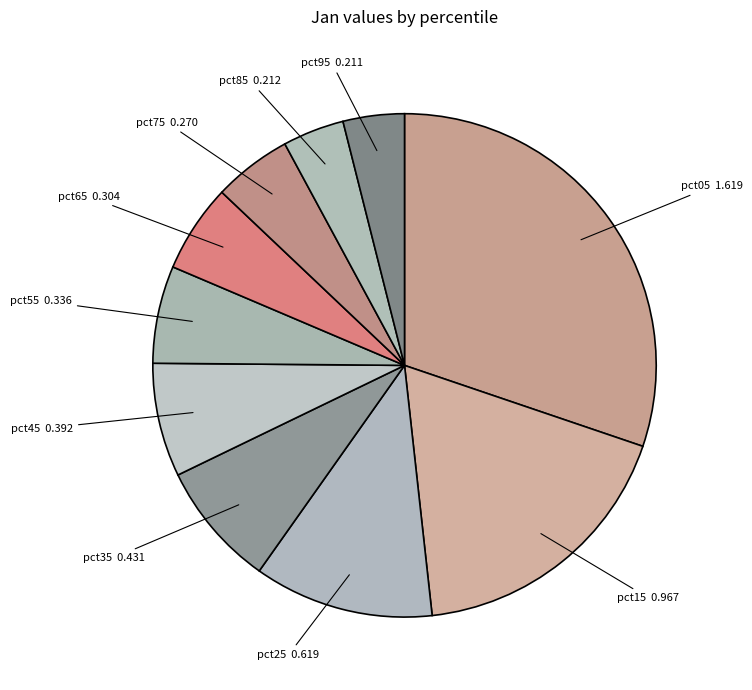

Between pct45 and pct65, which is larger?

pct45